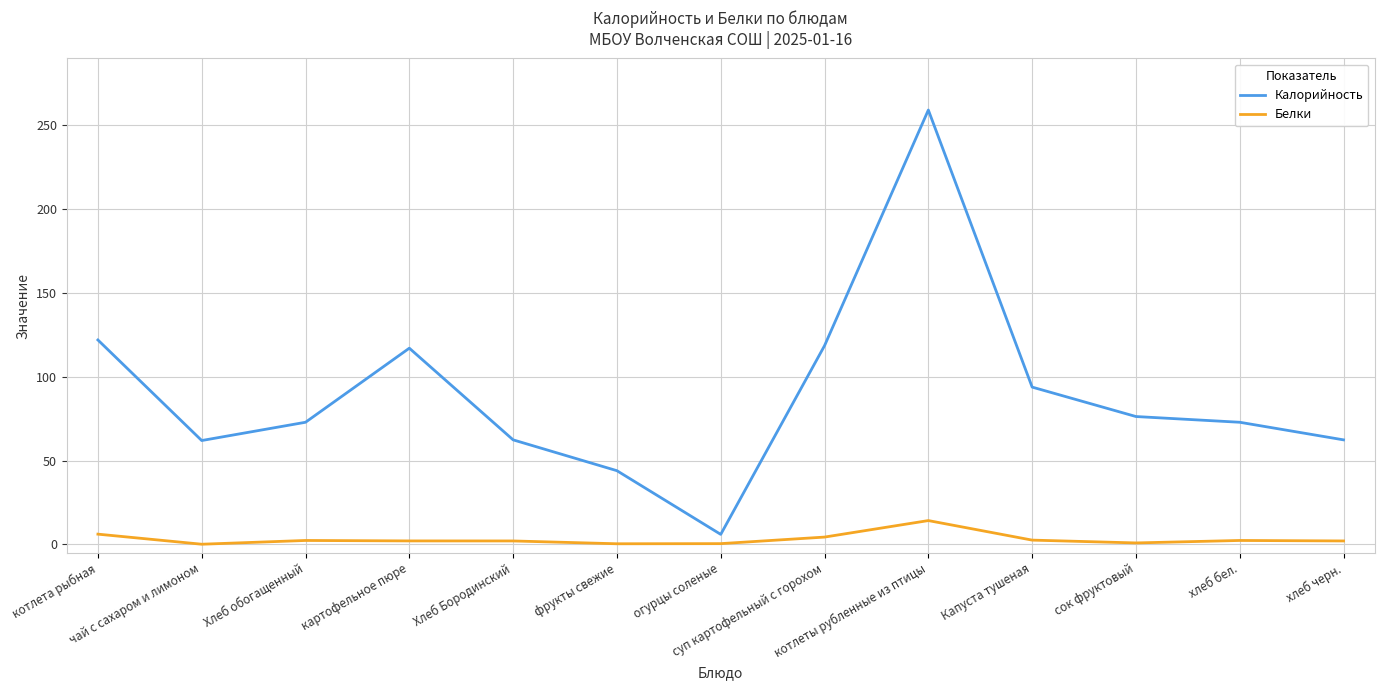

In Белки, how many points are higher than both neighbors (excluding endpoints)?

3